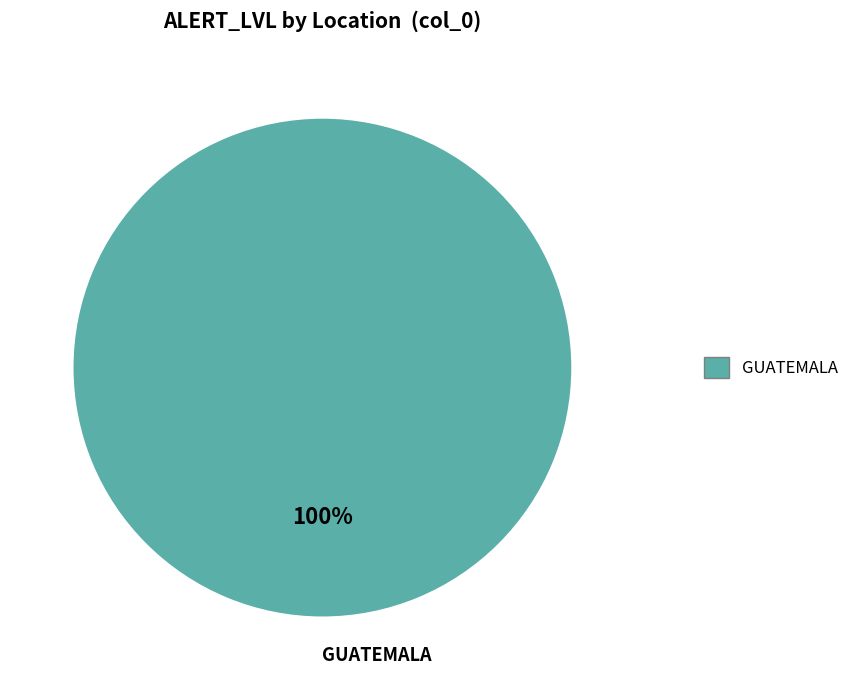

Is there a majority slice in this chart?

Yes